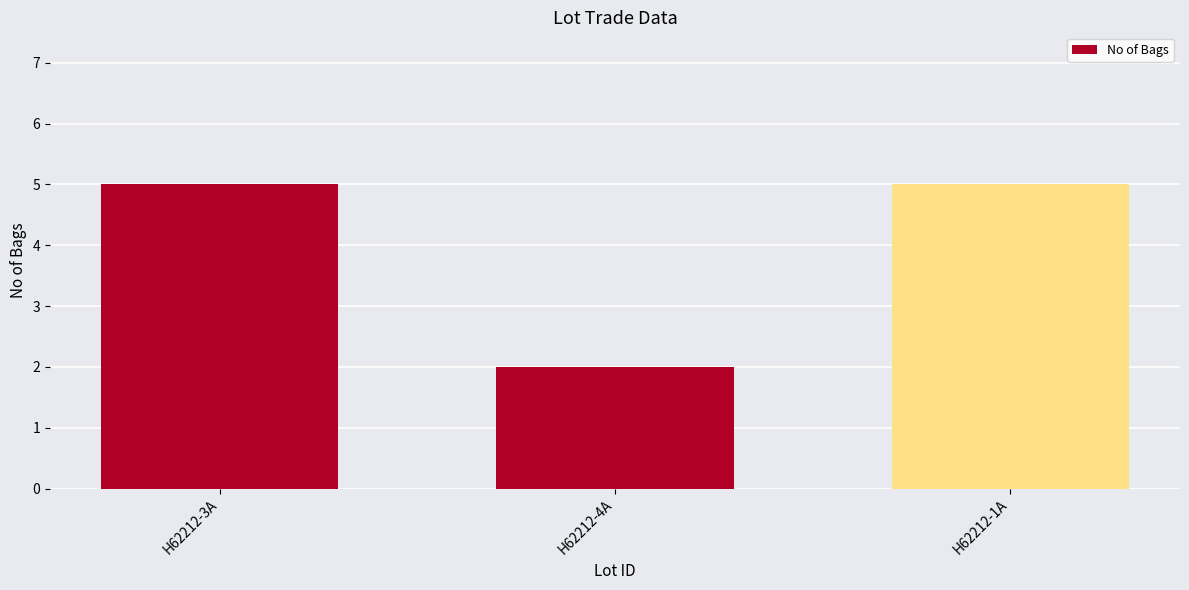

True or false: the data shows 1 at H62212-4A.

False